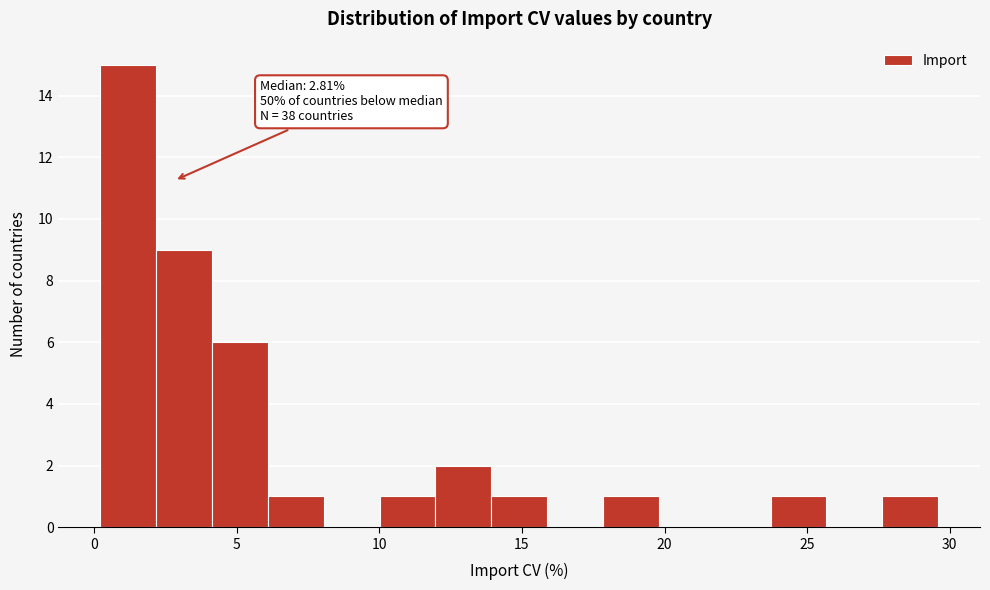

Read against the x-axis, roughly where is the centre of the tallest bar?

1.0